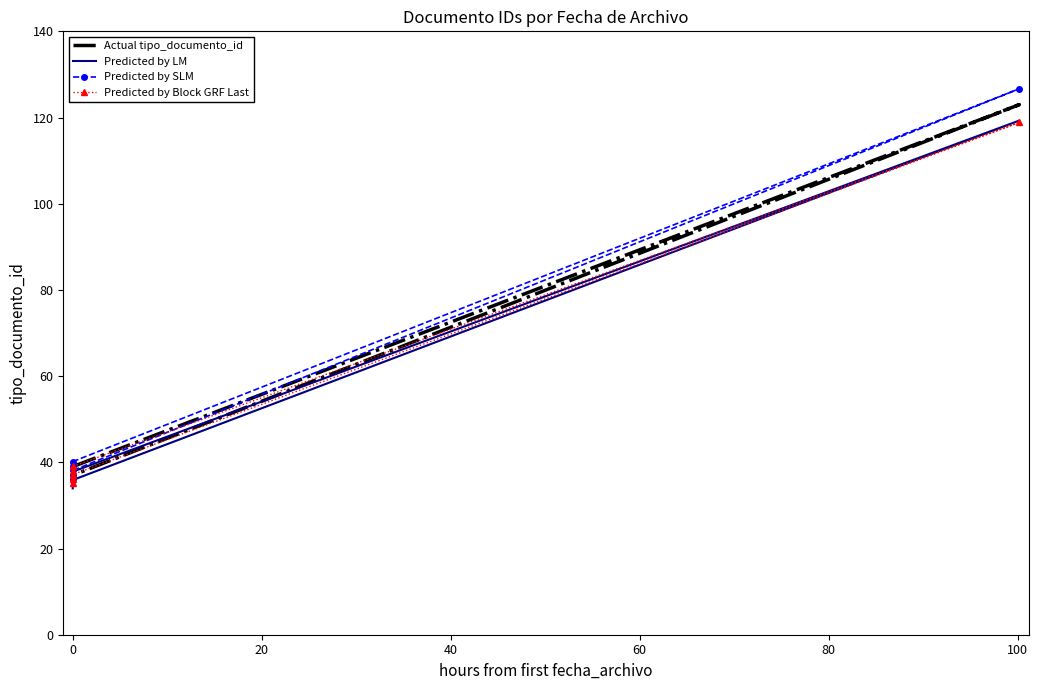

True or false: Predicted by SLM and Actual tipo_documento_id intersect in this chart.

False